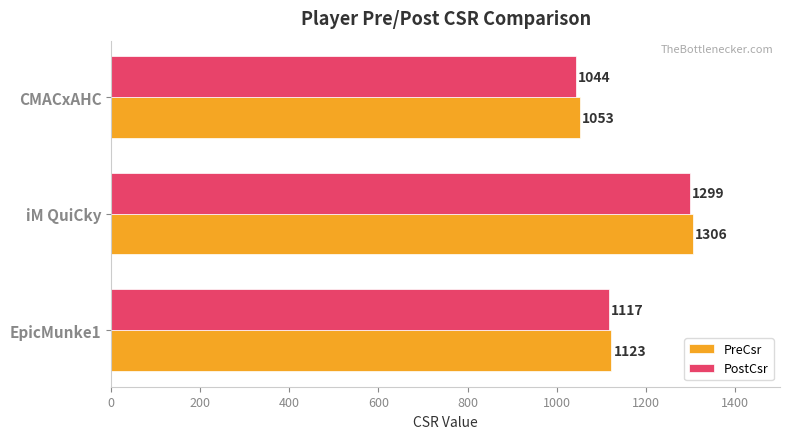

What are all the series names shown in the legend?

PreCsr, PostCsr